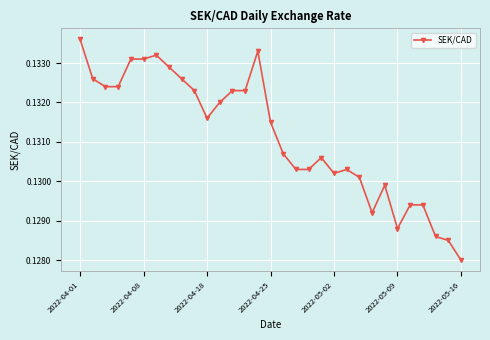

Count the values in the range 0 to 1.

31